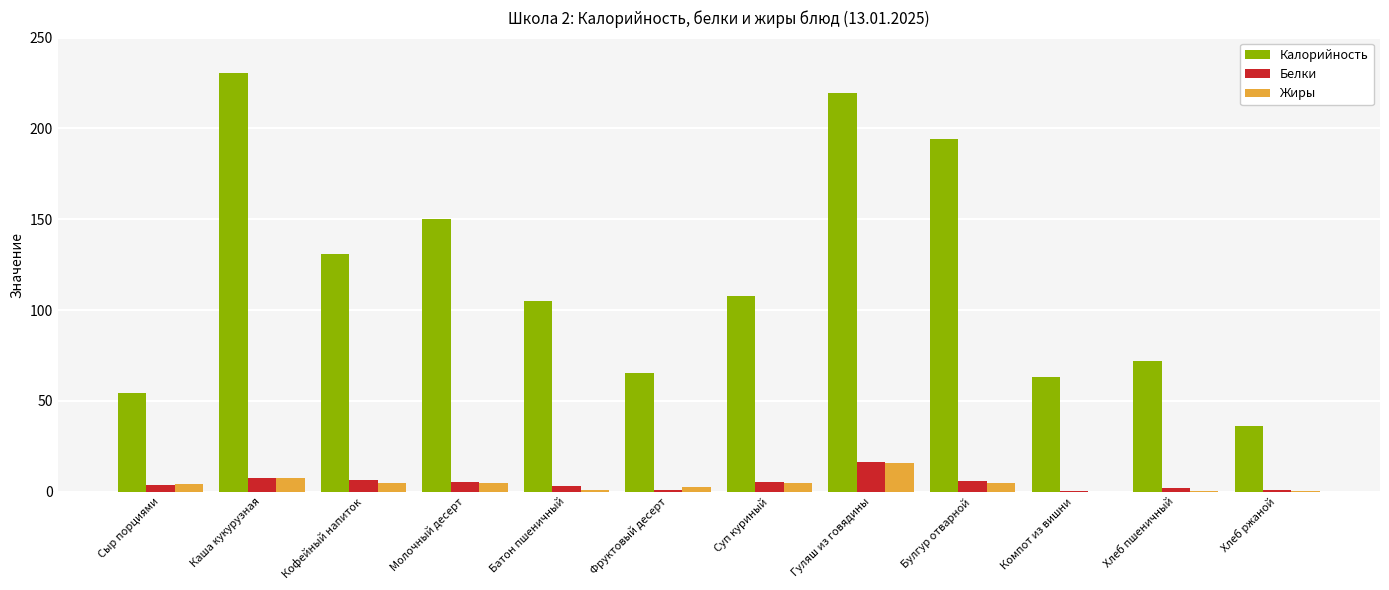

Which label corresponds to the largest value in the chart?

Каша кукурузная